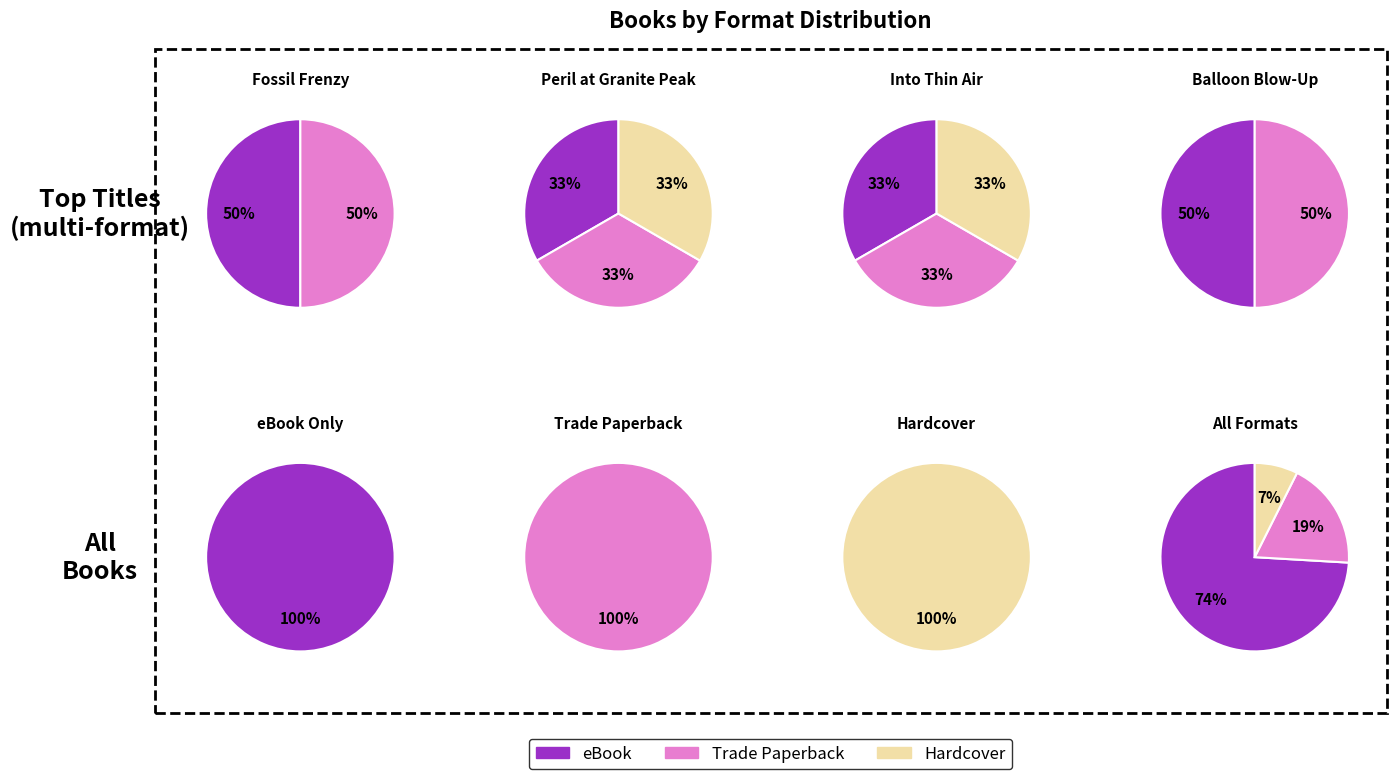

Which category has the biggest portion of the pie?

eBook